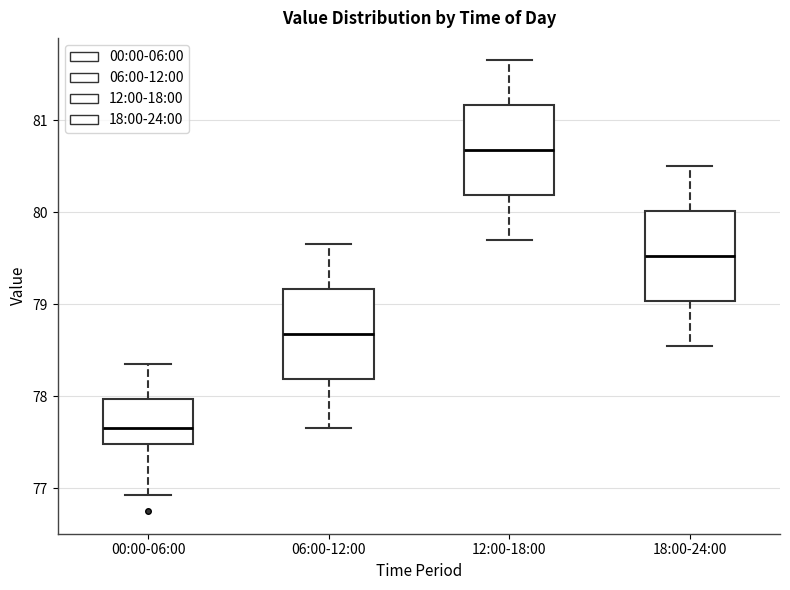

Which box has the lowest median line?

00:00-06:00